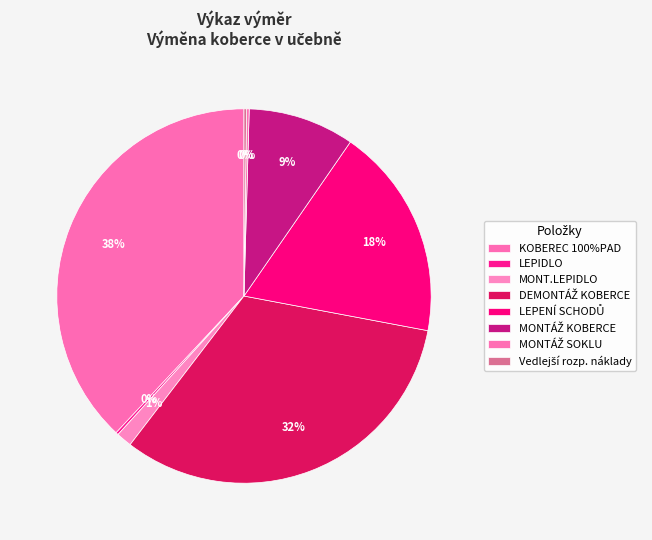

Which category has the biggest portion of the pie?

KOBEREC 100%PAD